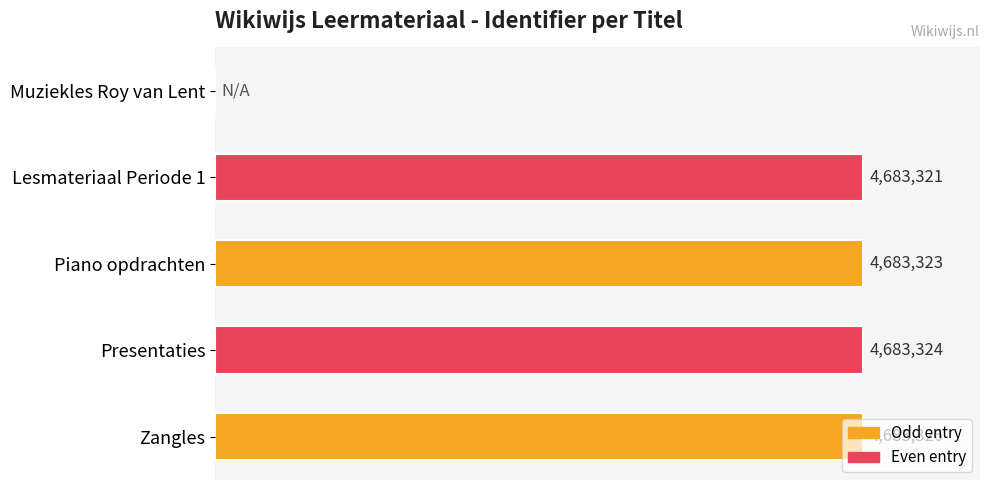

Count the number of values greater than 4683323.

2